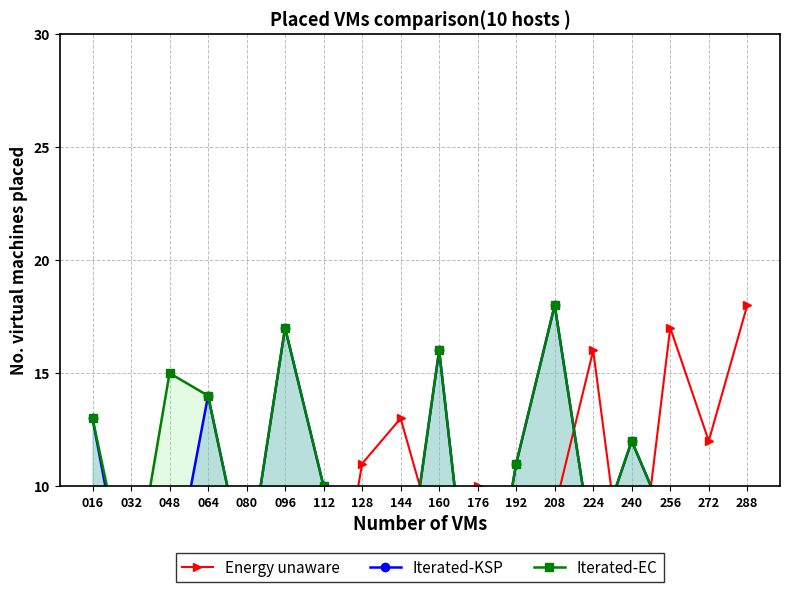

Which series changed the most between 160 and 208?

Energy unaware